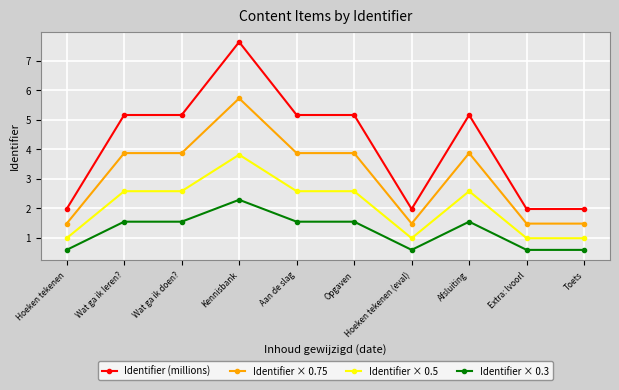

What is the minimum value for Identifier × 0.75?

1.5